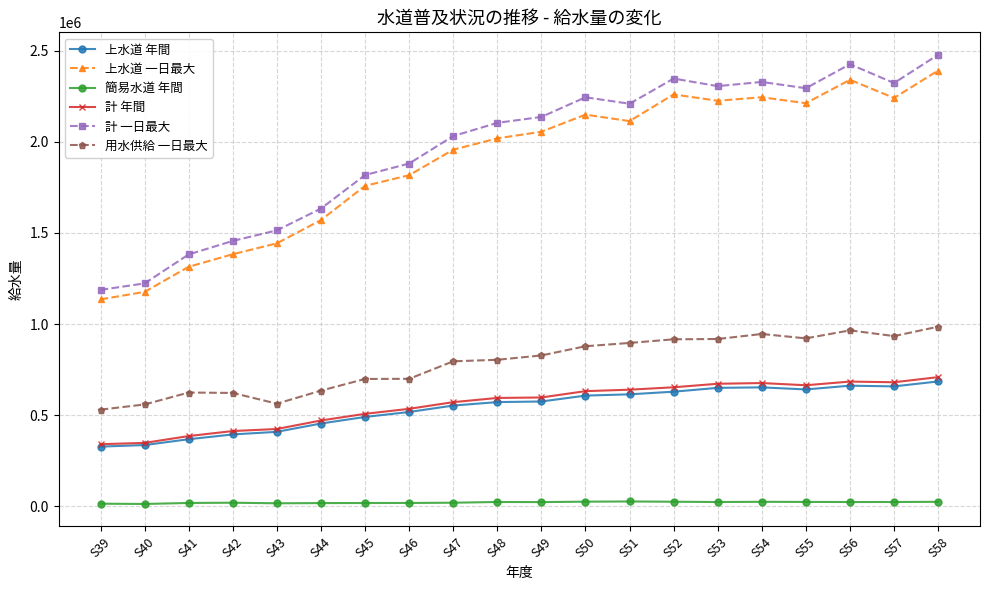

What is the minimum value for 用水供給 一日最大?

529675